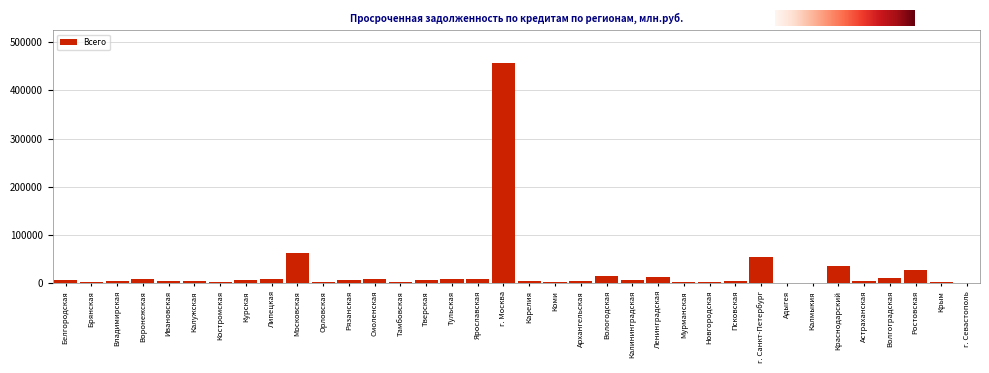

At which label is the value closest to 228432?

Московская